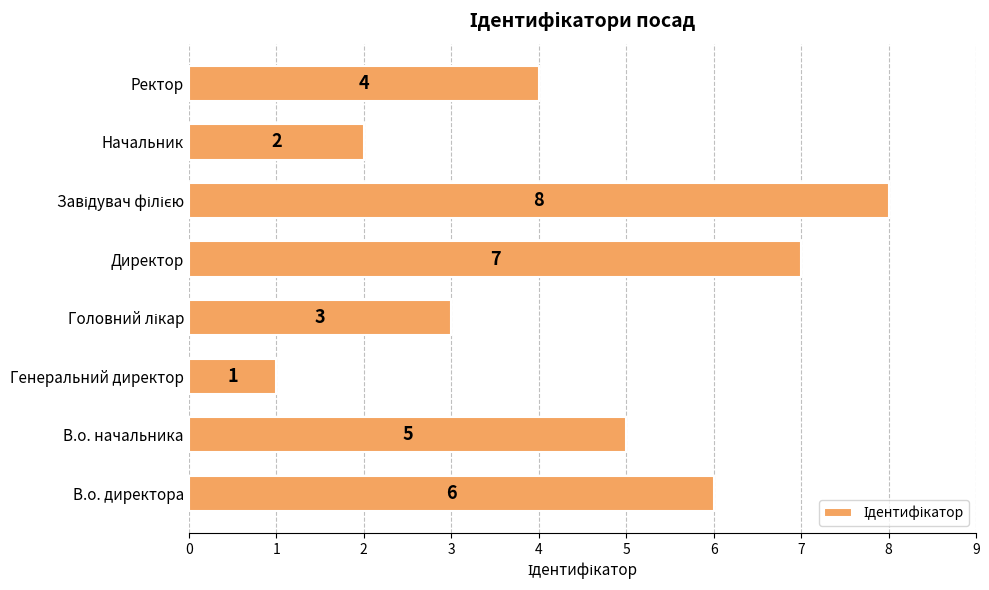

What is the change in value from Генеральний директор to Директор?

+6